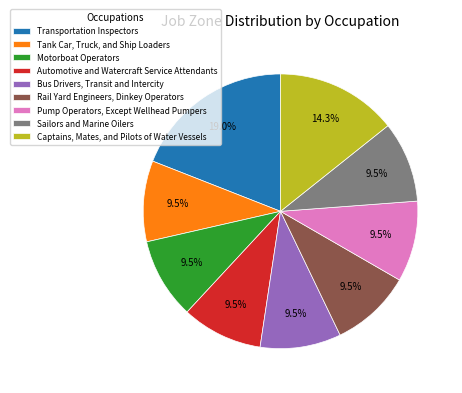

To the nearest percent, what is the difference between the largest and smallest slice percentages?

10%